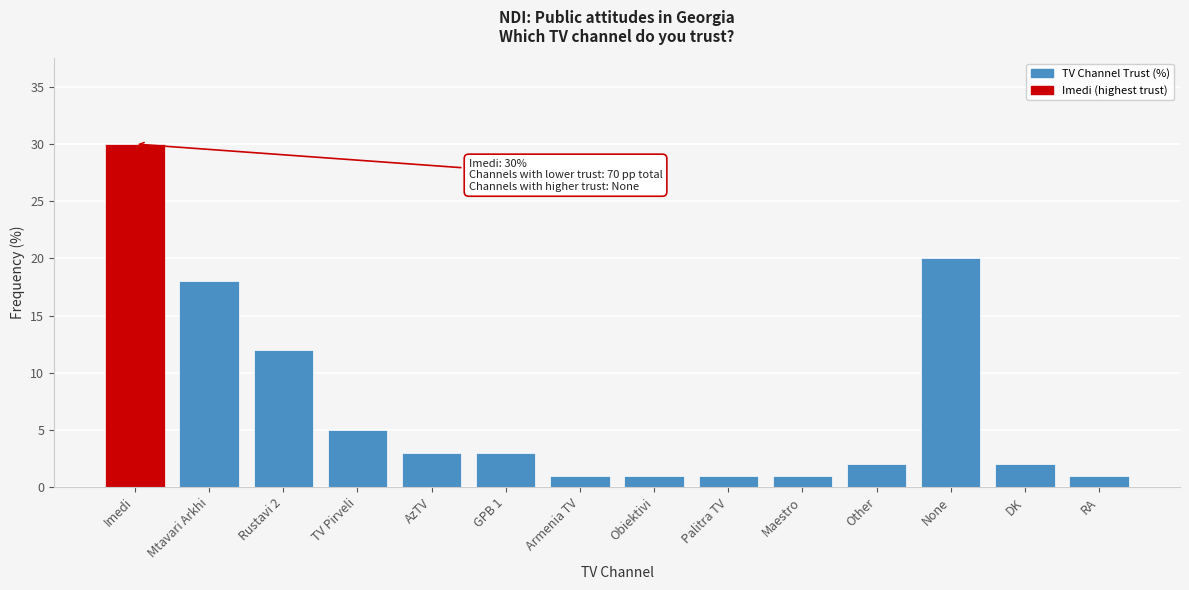

Reading right to left, list all the values displayed in this chart.

RA=1	DK=2	None=20	Other=2	Maestro=1	Palitra TV=1	Obiektivi=1	Armenia TV=1	GPB 1=3	AzTV=3	TV Pirveli=5	Rustavi 2=12	Mtavari Arkhi=18	Imedi=30